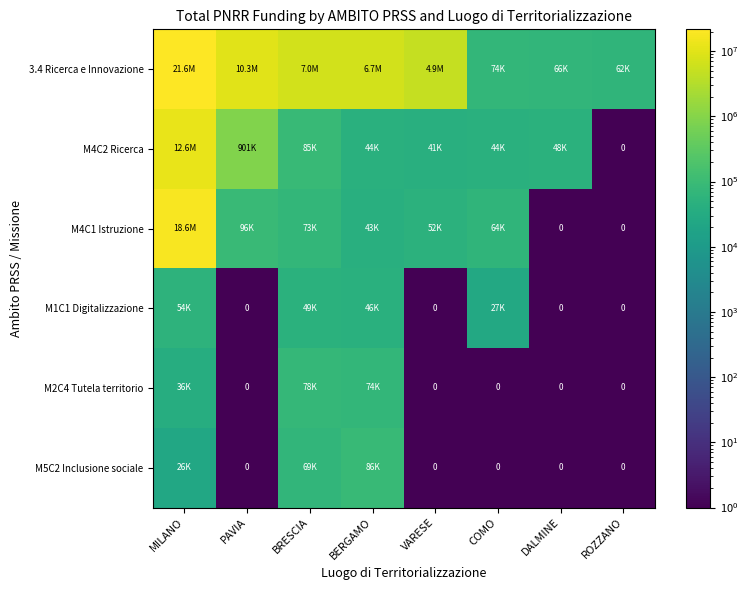

The value of M2C4 Tutela territorio at BRESCIA is 77926.5. True or false?

True